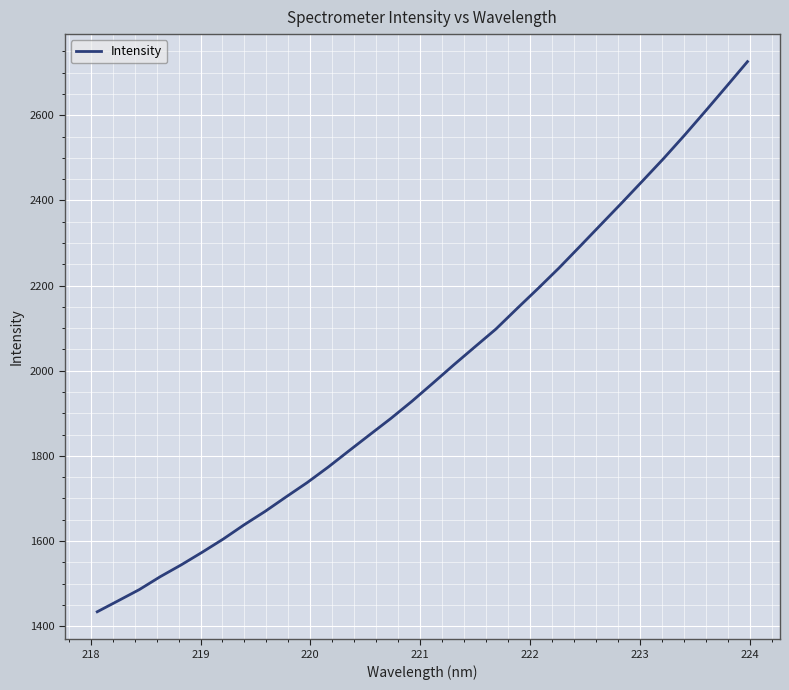

What is the difference between the maximum and minimum values?

1292.1